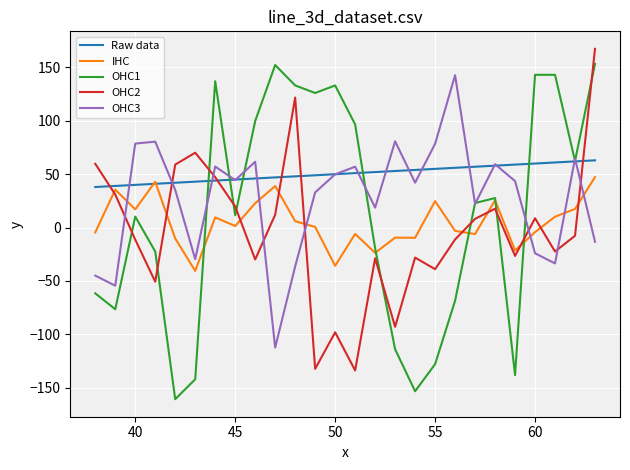

How many intersections are there between IHC and Raw data?

2